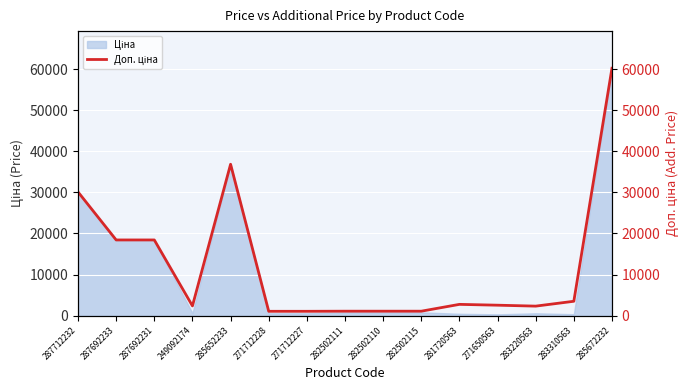

How many lines are shown in the chart?

1